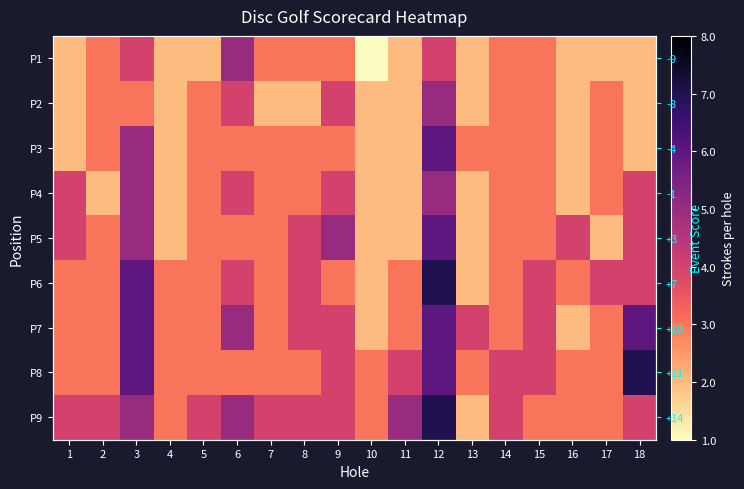

How many series are shown in this chart?

9